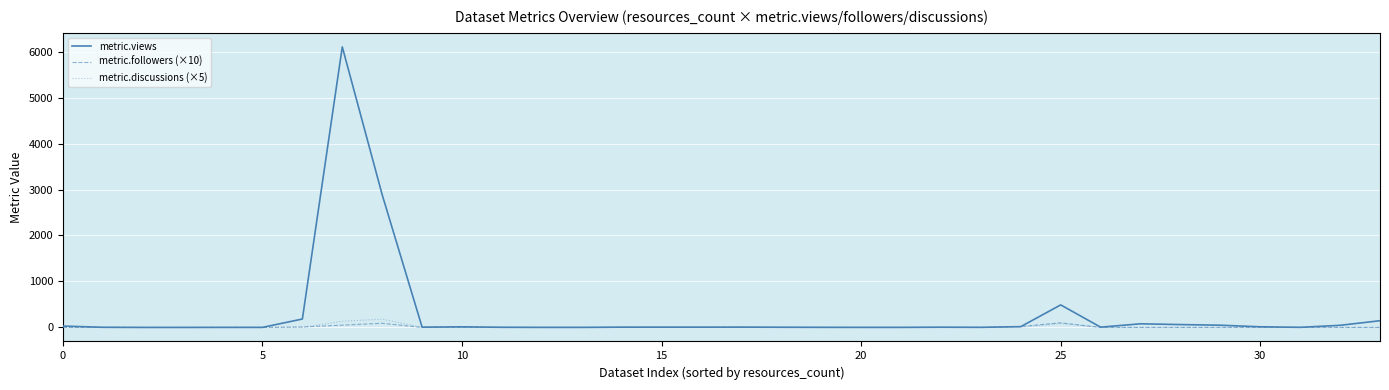

Which series has the largest range (max minus min)?

metric.views